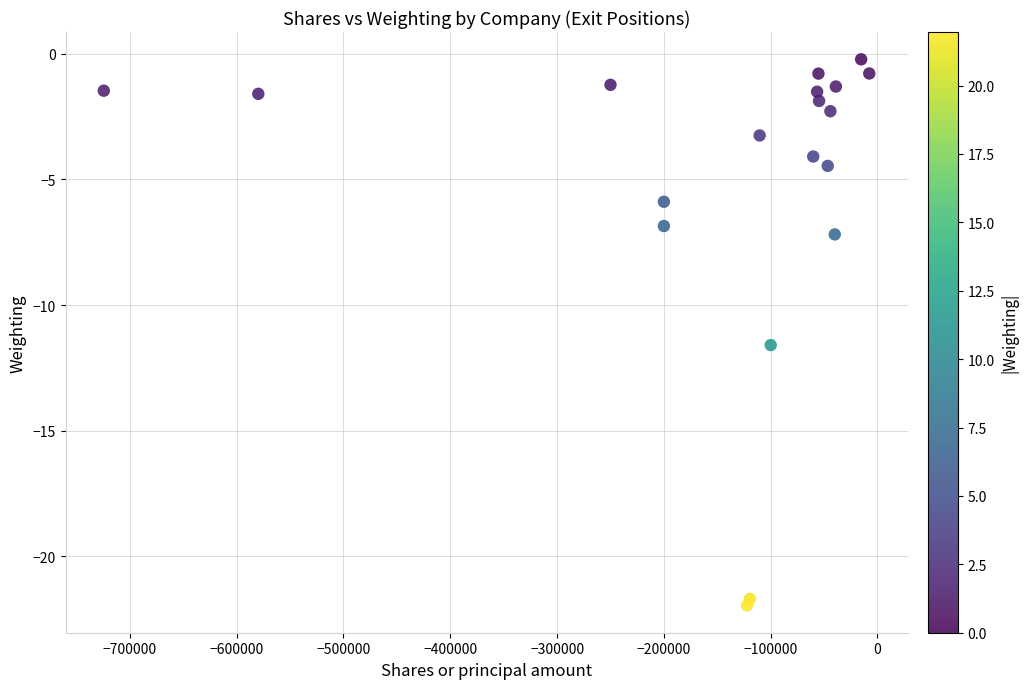

What is the range of Y values (max minus min)?

21.7